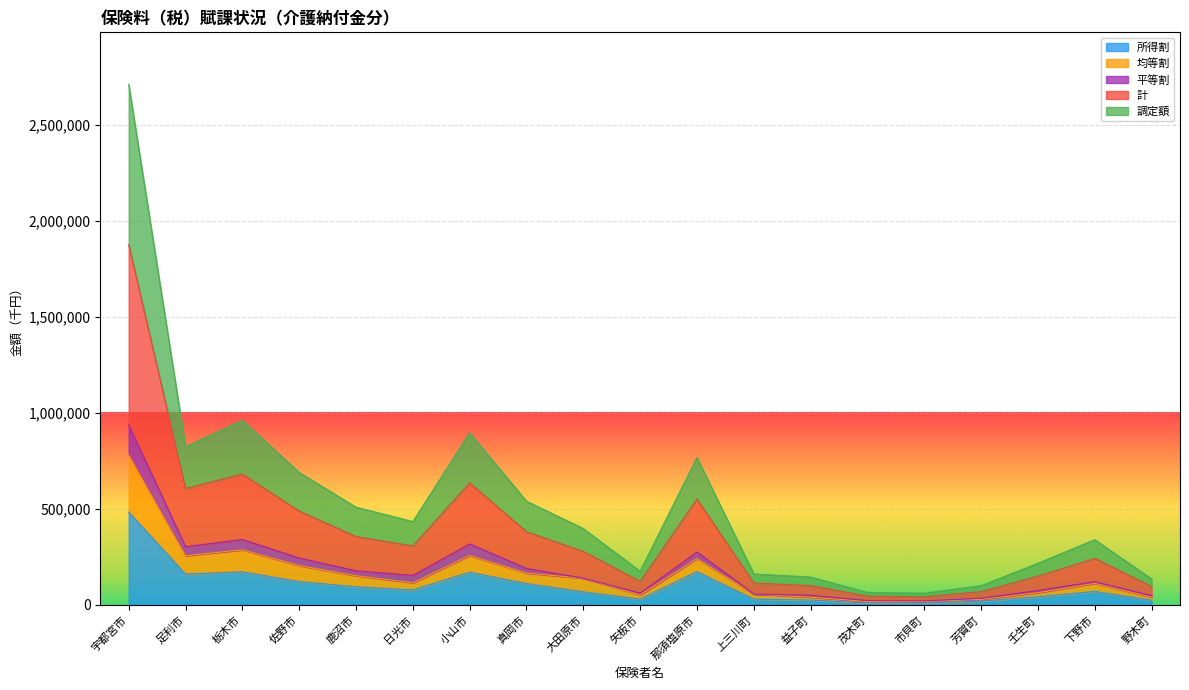

Where is the first local maximum for 所得割?

栃木市